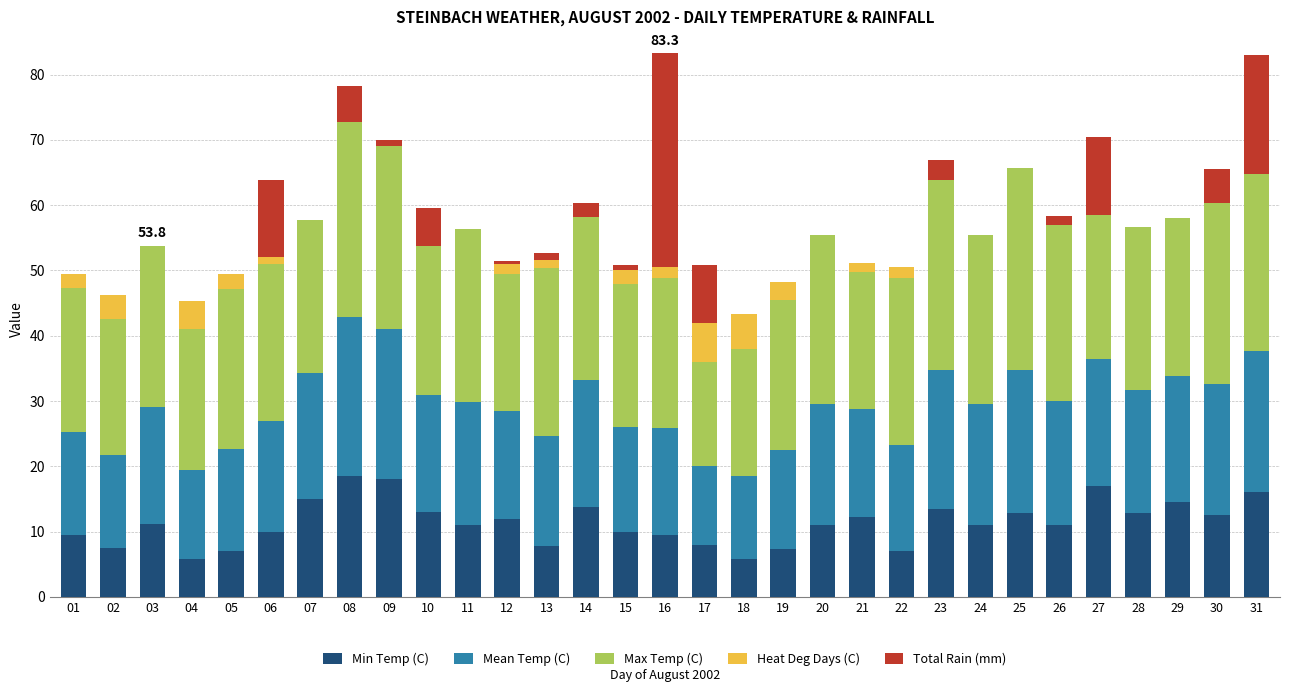

Does the chart contain stacked bars?

Yes